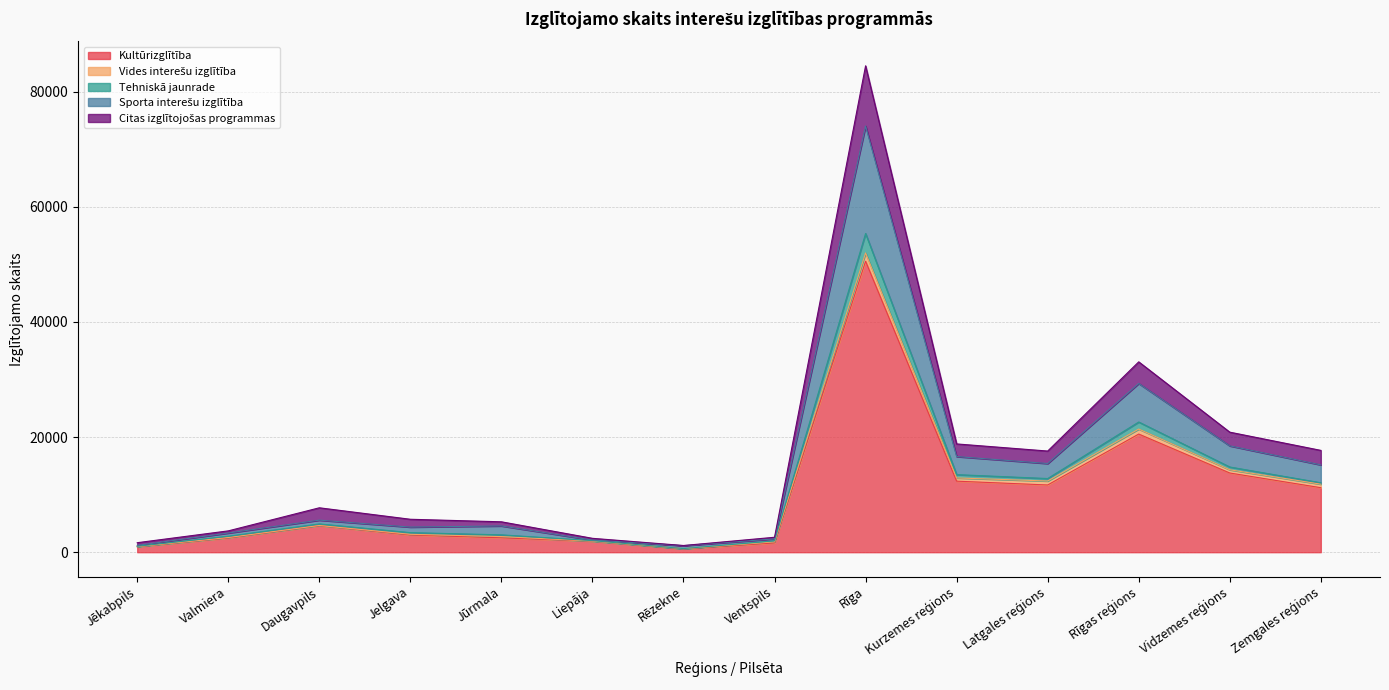

Which category has the lowest value in the Tehniskā jaunrade series?

Rēzekne